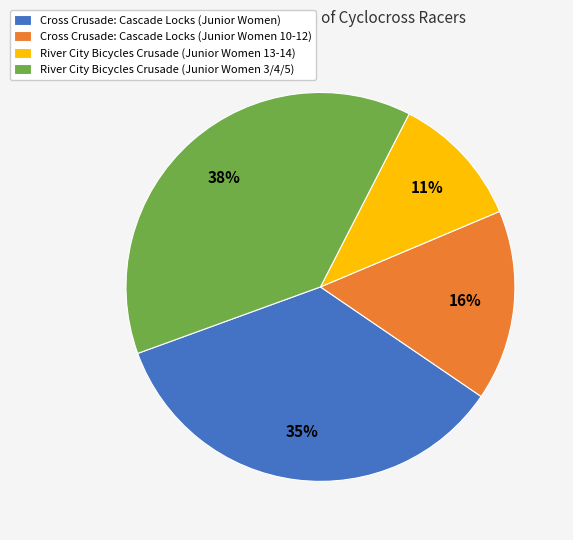

Does River City Bicycles Crusade (Junior Women 13-14) account for over 50% of the chart?

No